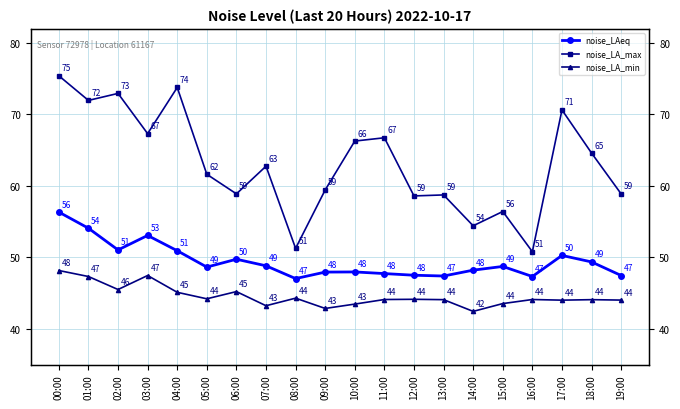

True or false: noise_LA_min has a value of 84.0 at 01:00.

False